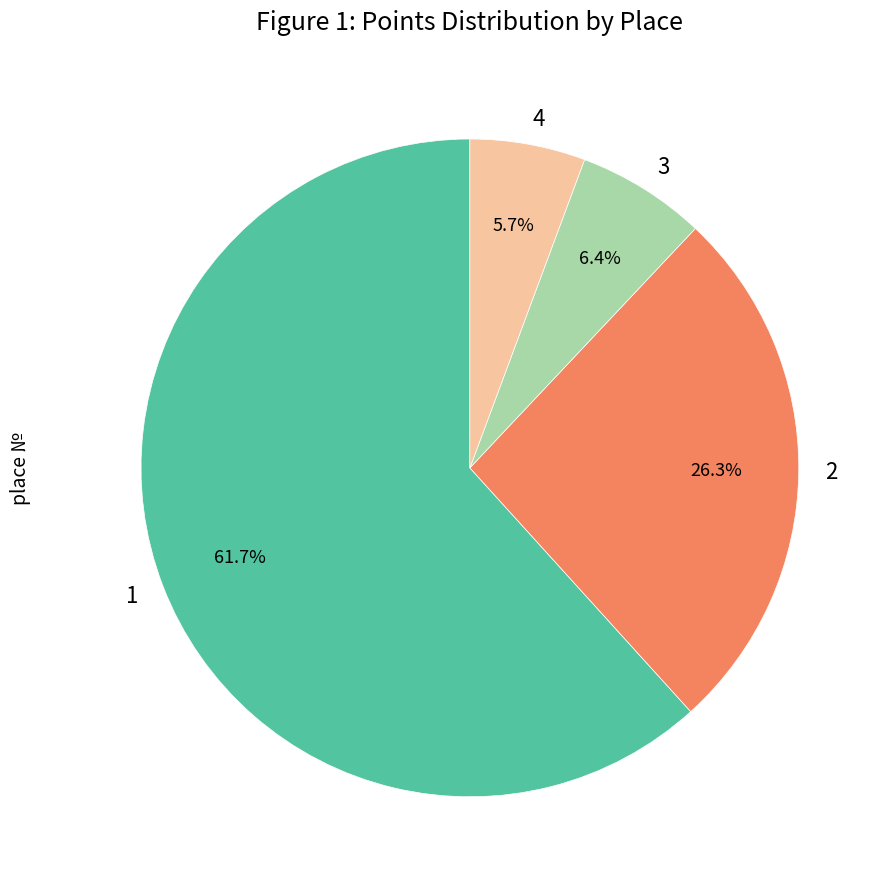

How many slices are in this pie chart?

4